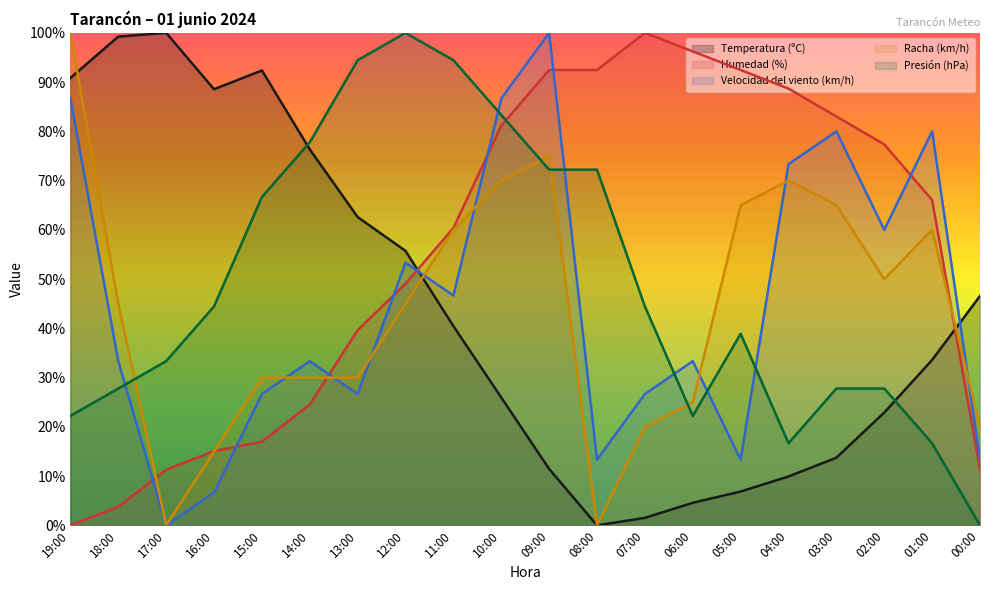

How many intersections are there between Velocidad del viento (km/h) and Presión (hPa)?

6